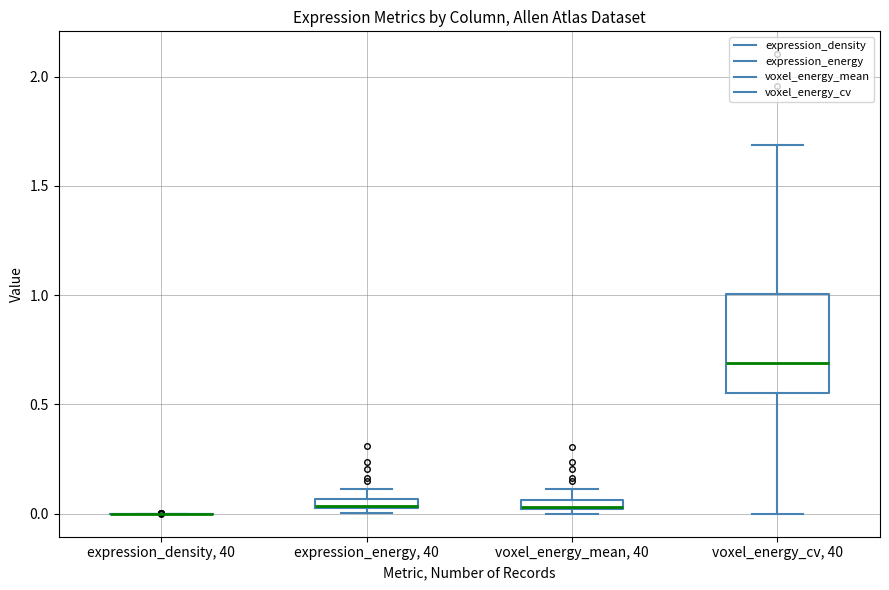

Where does the lower whisker of the box for voxel_energy_cv, 40 end on the y-axis? The values are not printed on the chart, so give them approximately, as read against the axis.

0.00